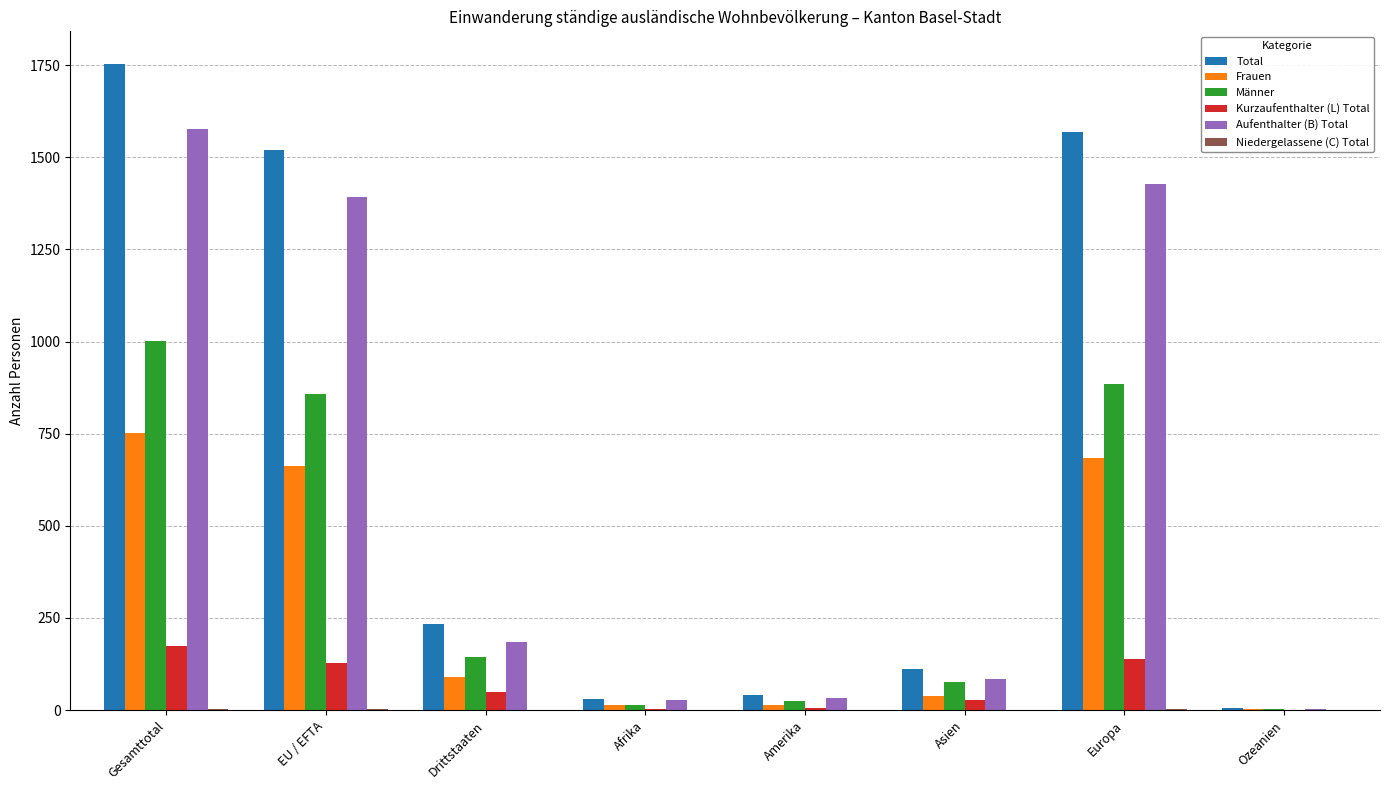

What is the sum of the Männer values at Ozeanien and Gesamttotal?

1005